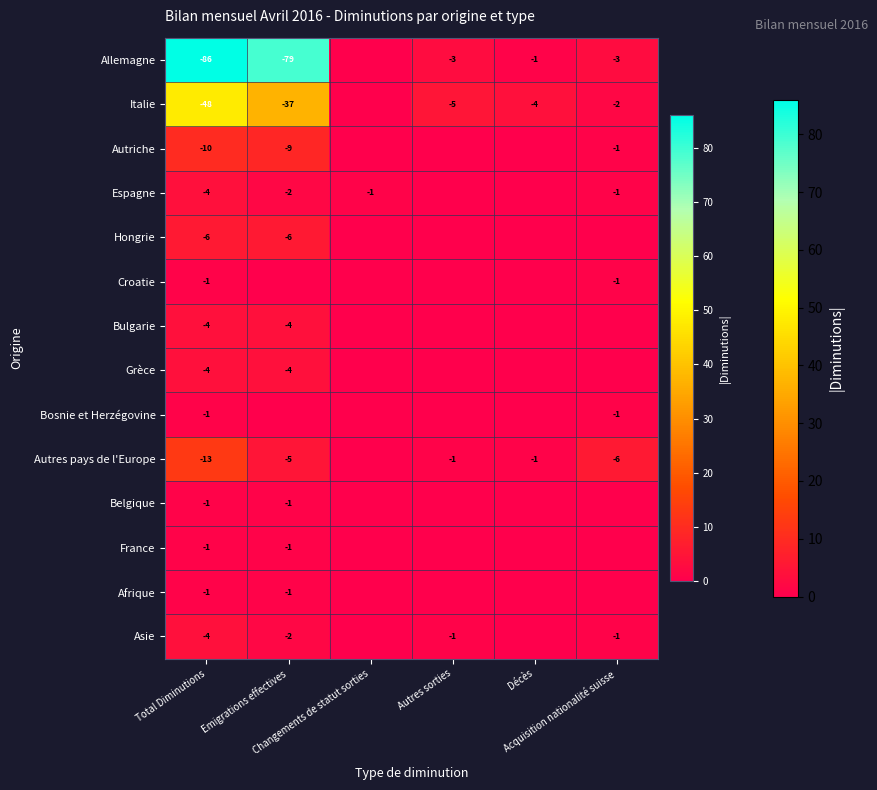

What is the sum of the Croatie values at Acquisition nationalité suisse and Autres sorties?

1